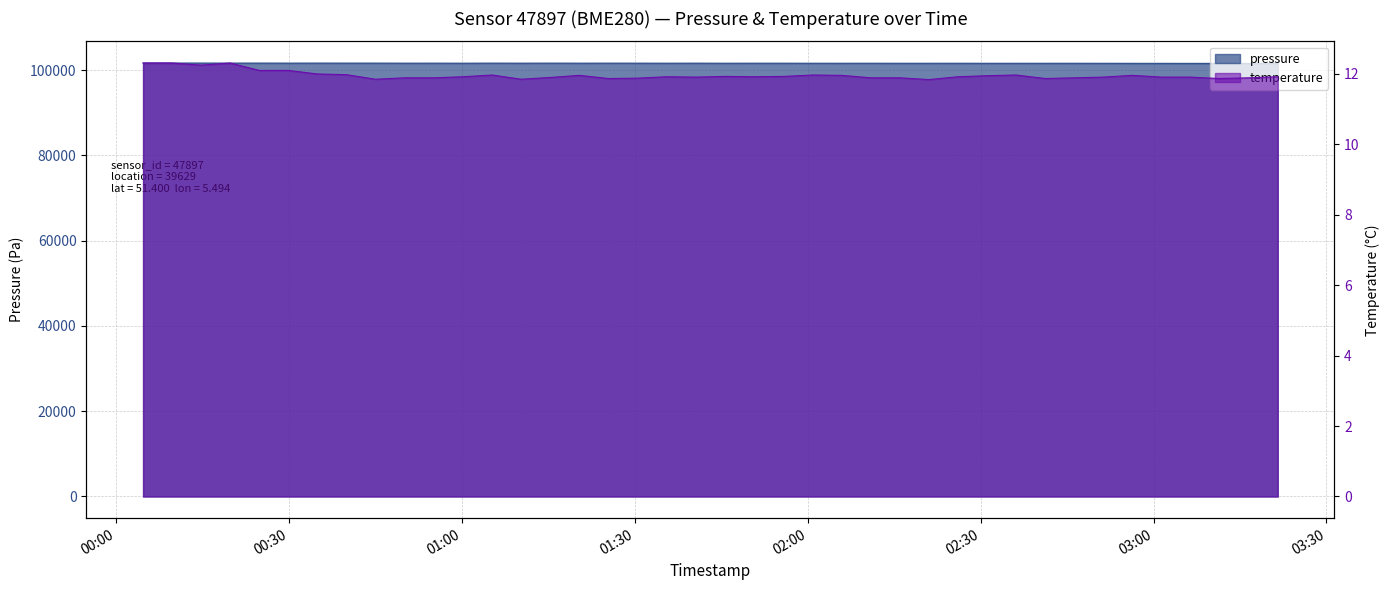

Does the chart display data point markers on the line(s)?

No